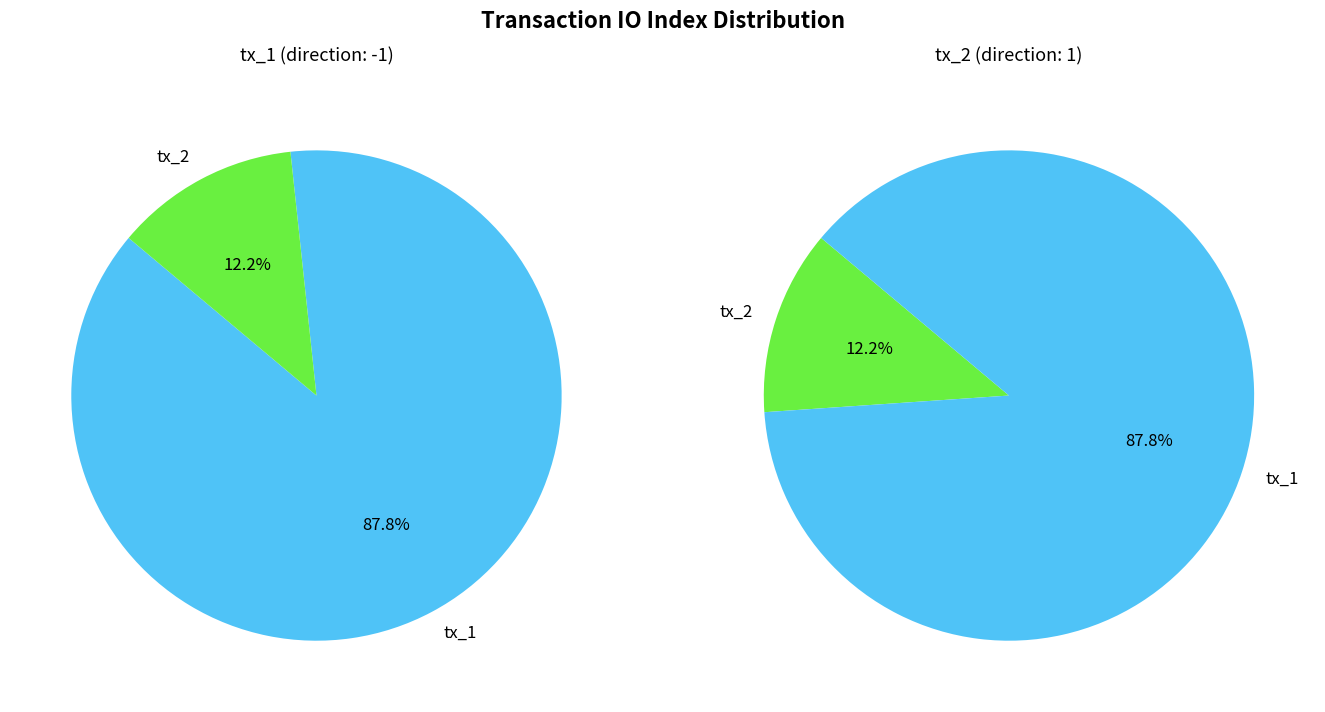

Is it true that io_index is 98% of the pie?

False